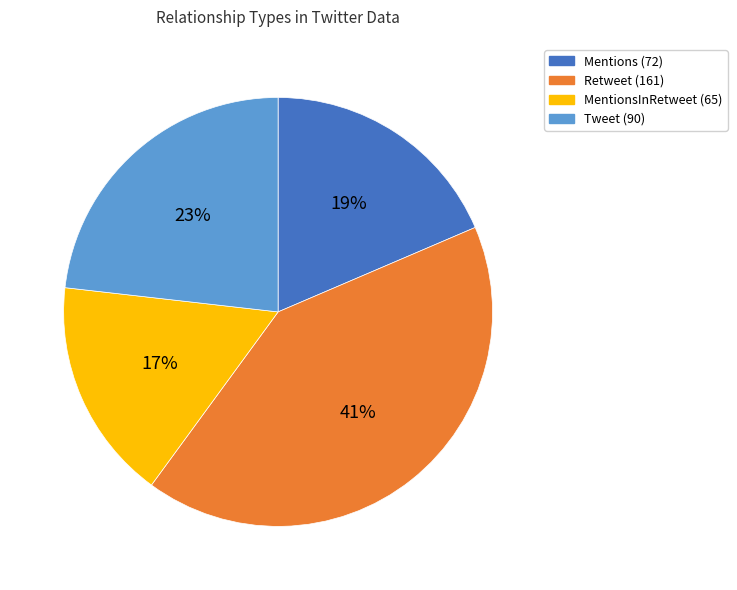

How many segments does this pie chart have?

4